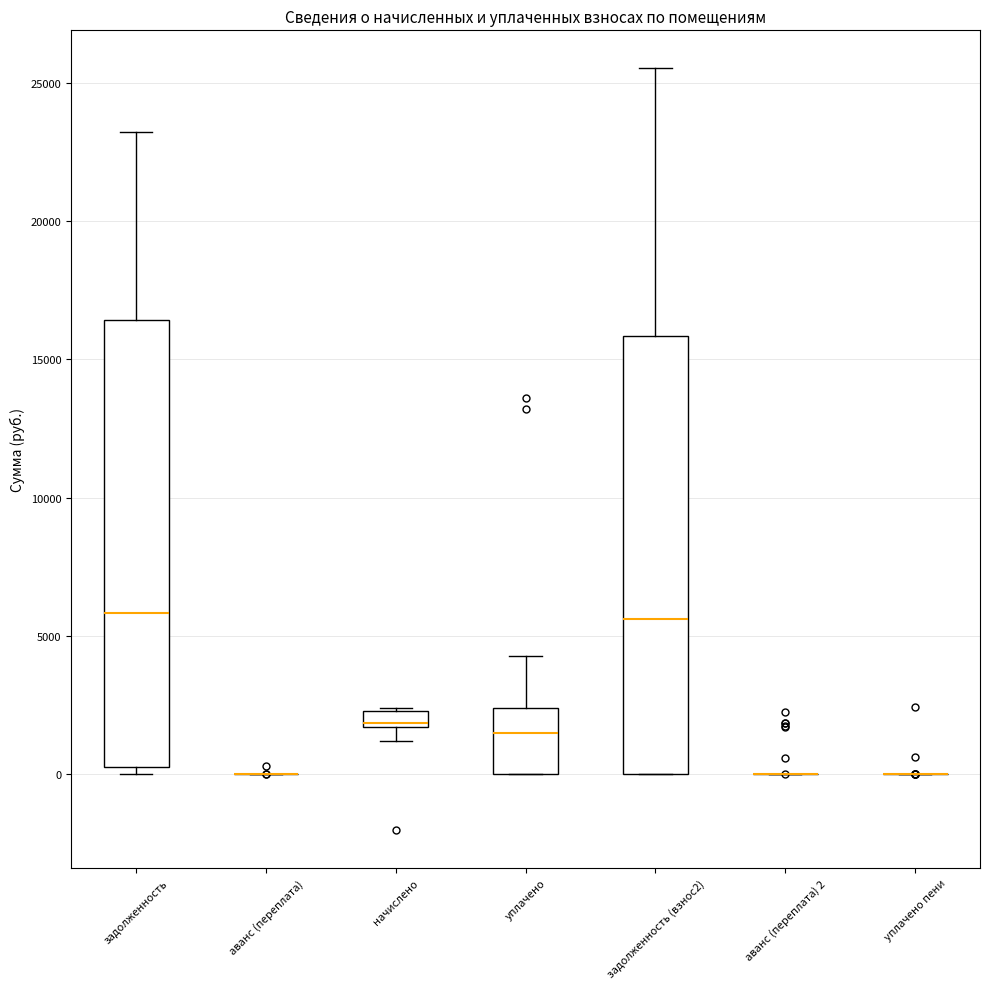

Where does the upper whisker of the box for задолженность end on the y-axis? The values are not printed on the chart, so give them approximately, as read against the axis.

23000